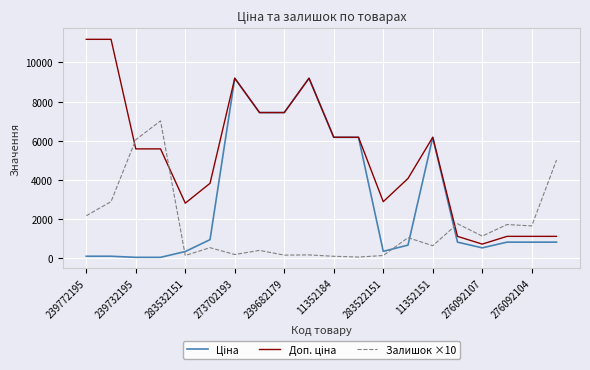

The Залишок ×10 series shows 6060.0 at 239732195. True or false?

True